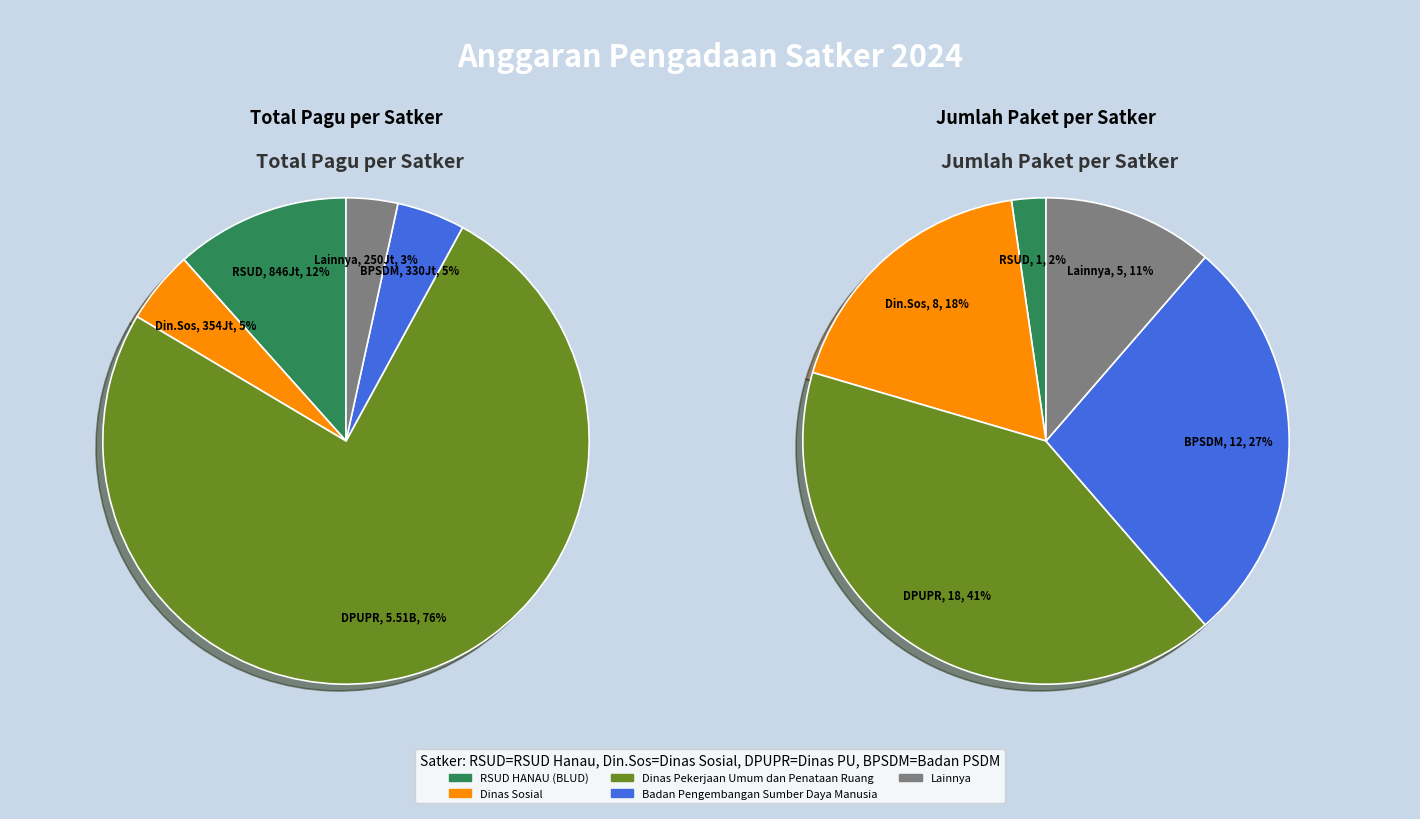

What is the change in value from RSUD HANAU (BLUD) to 6?

-551350000